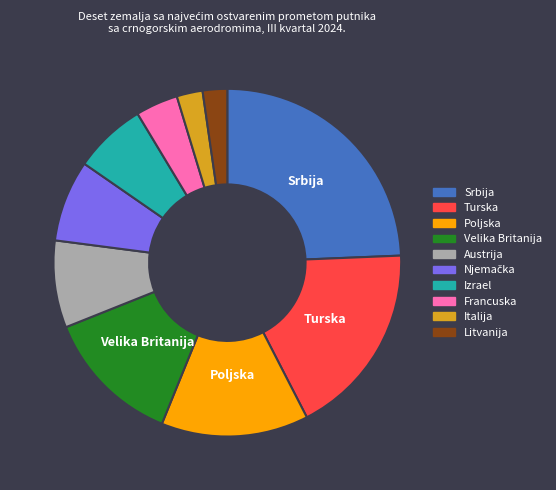

True or false: Francuska accounts for 4% of the total.

True